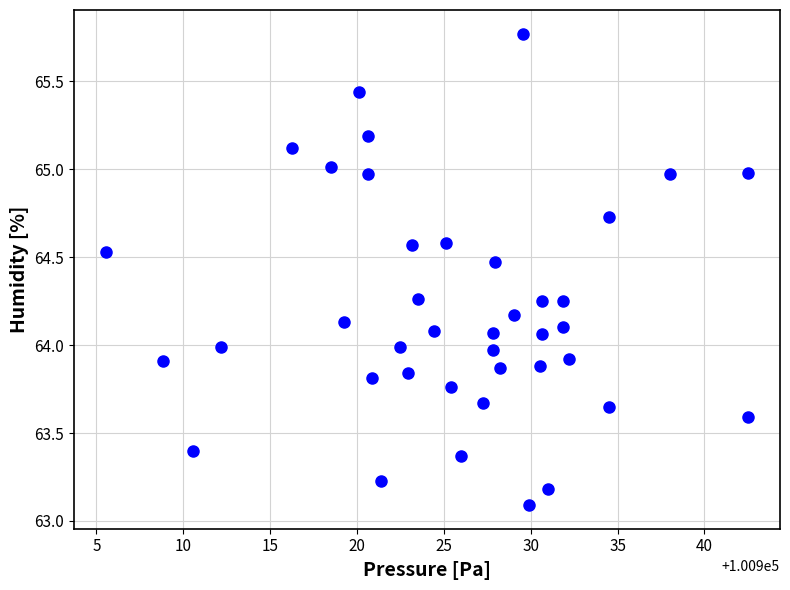

What is the range of X values (max minus min)?

36.9